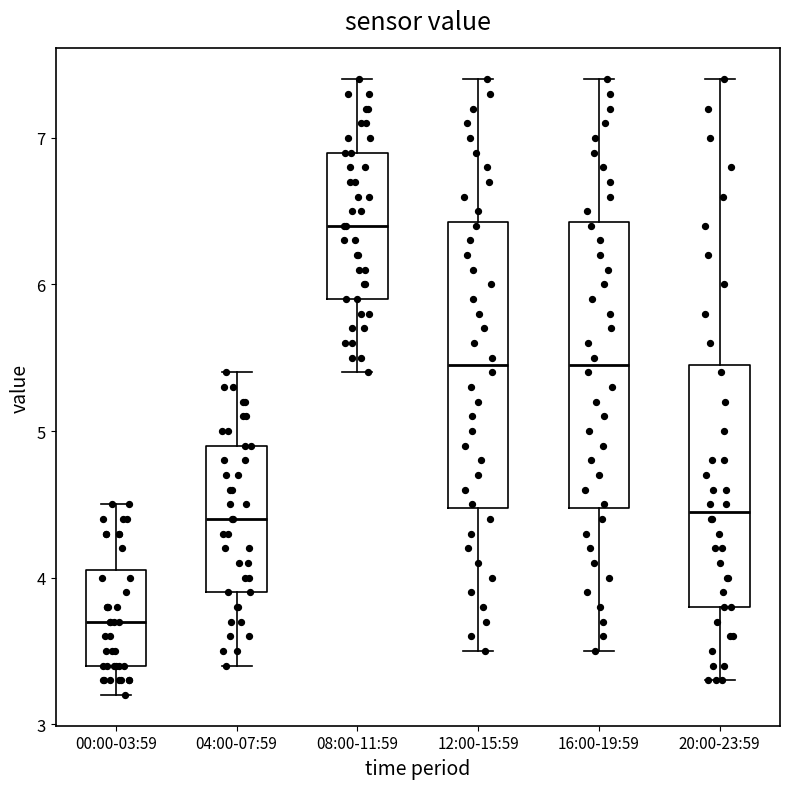

Where is the upper edge of the box for 00:00-03:59 on the y-axis? The values are not printed on the chart, so give them approximately, as read against the axis.

4.1